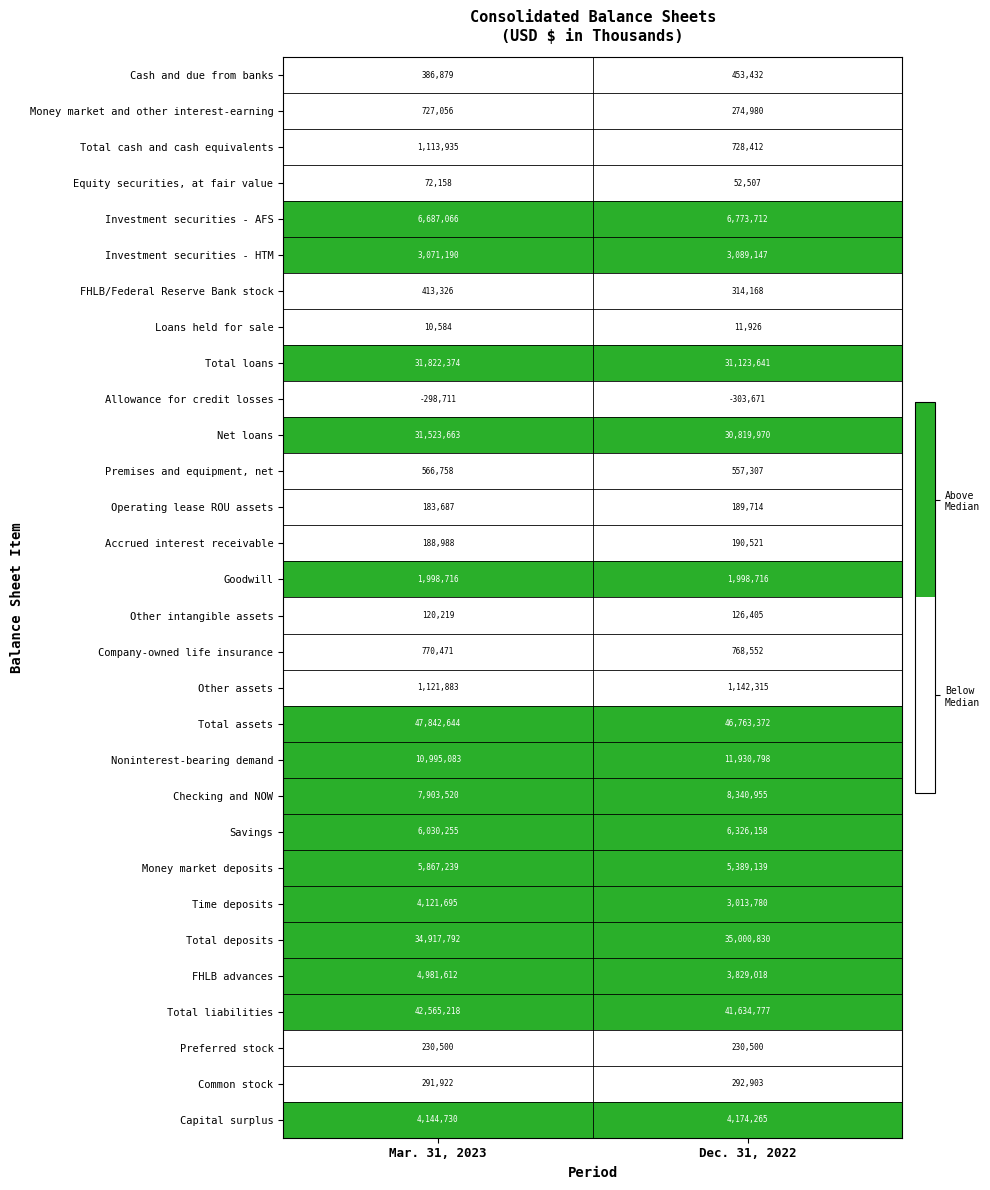

Count the number of data series in this chart.

30